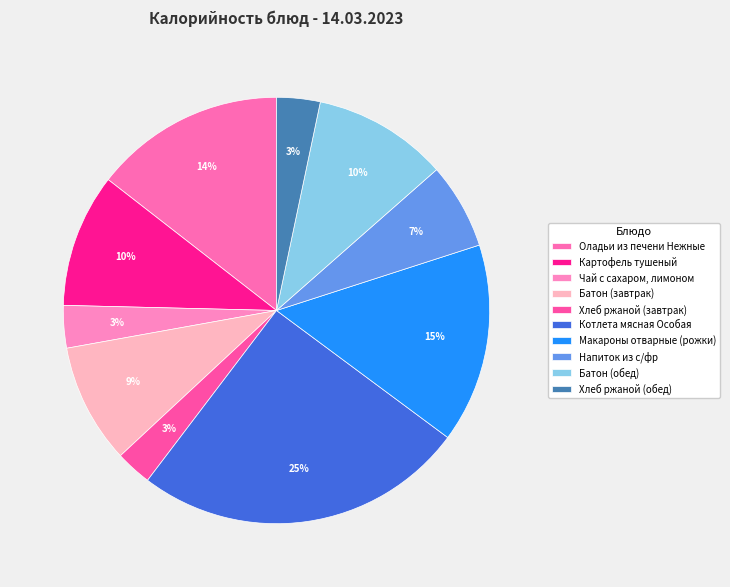

Is the sum of Чай с сахаром, лимоном and Оладьи из печени Нежные greater than half?

No